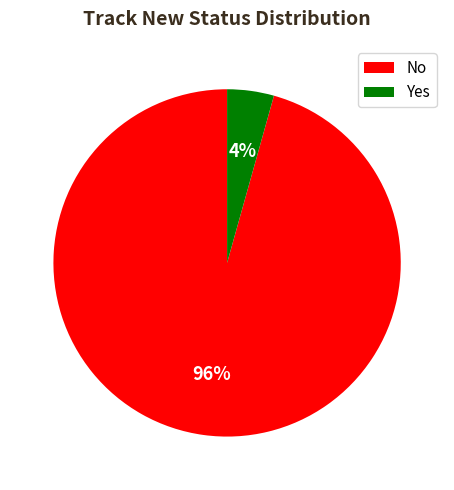

Do No and Yes together represent more than half of the pie?

Yes